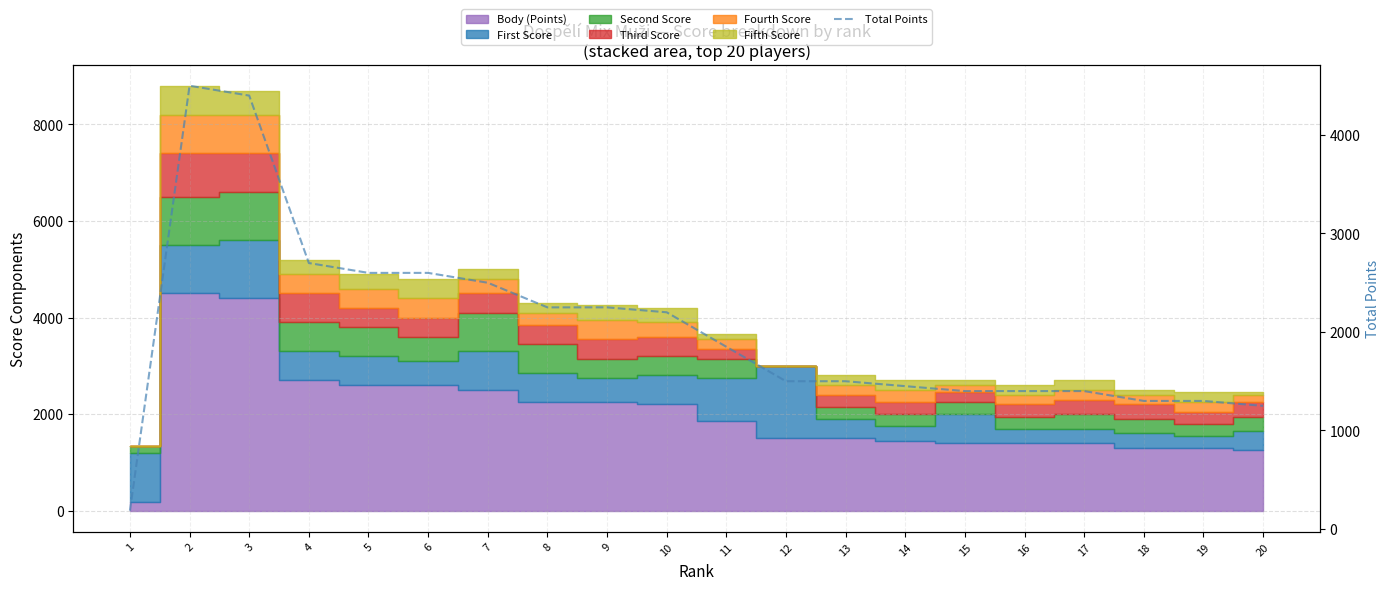

How many points are higher than both their immediate neighbors (excluding endpoints)?

1